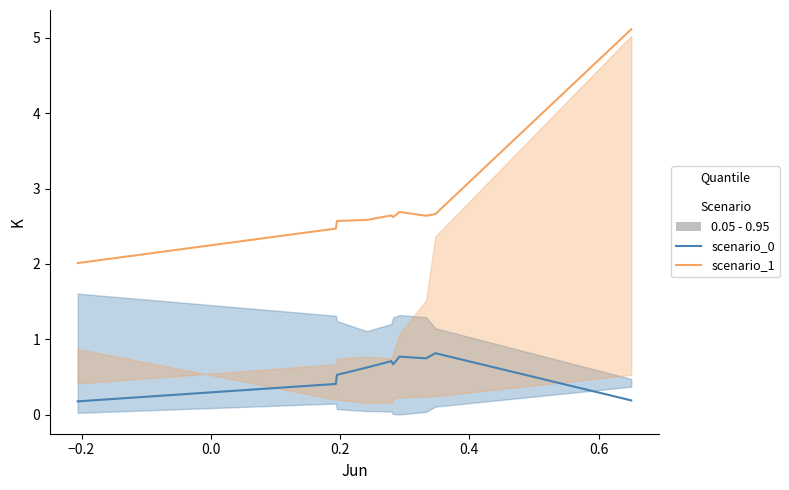

What is the spread (max minus min) of values at pct85?

2.3